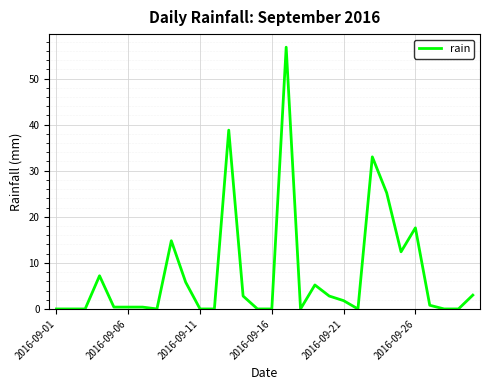

What is the maximum value shown in the chart?

56.8